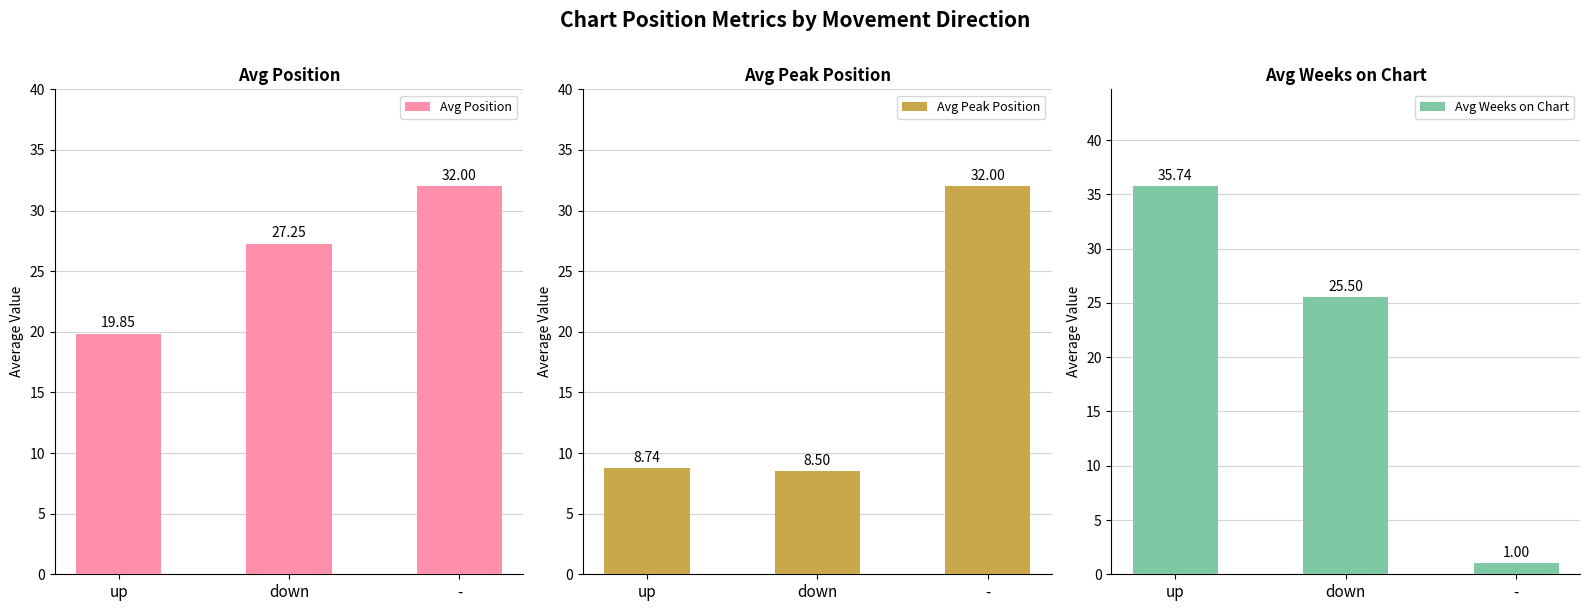

List the series in order of their overall mean, lowest first.

Avg Peak Position, Avg Weeks on Chart, Avg Position